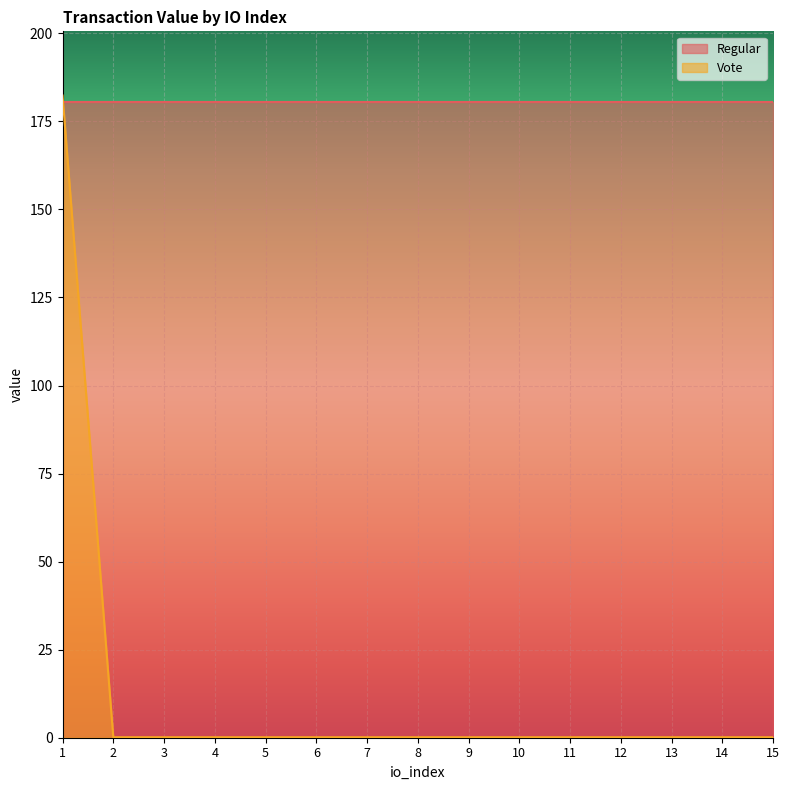

Rank the categories by value from lowest to highest.

2, 3, 4, 5, 6, 7, 8, 9, 10, 11, 12, 13, 14, 15, 1